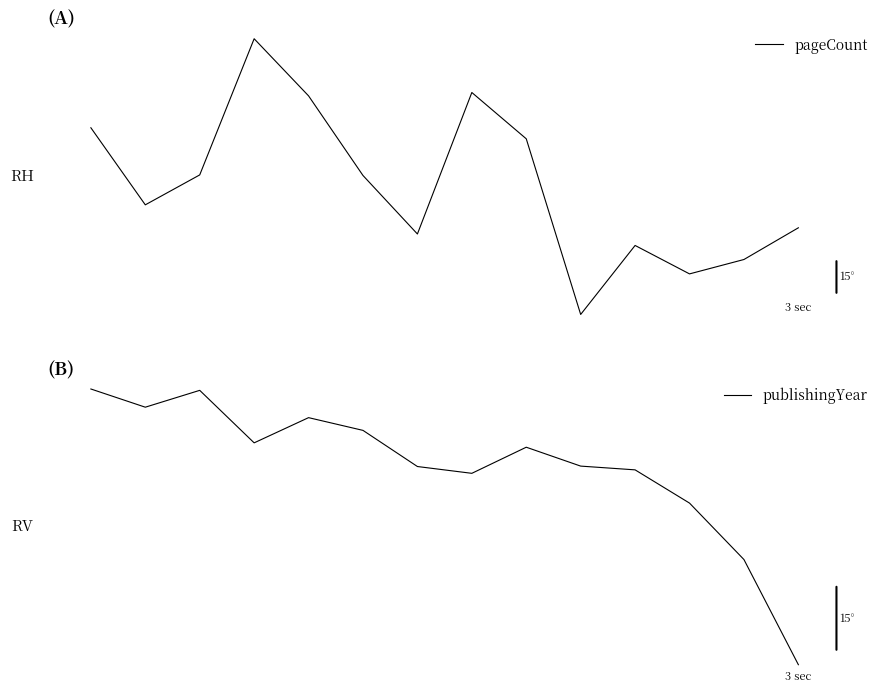

At 12, list the series in order from smallest to largest.

pageCount, publishingYear